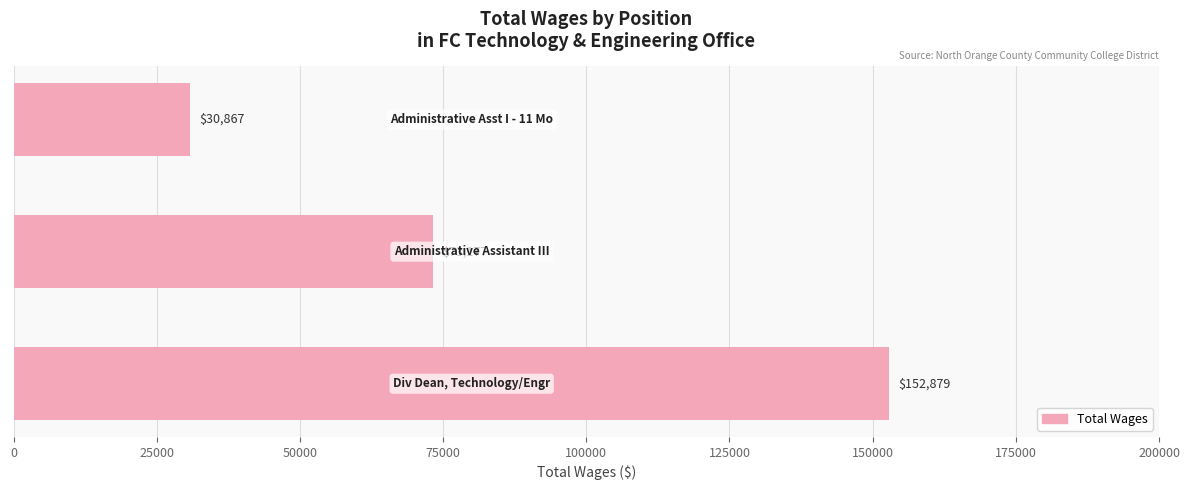

How many values are between 30867 and 152879?

3